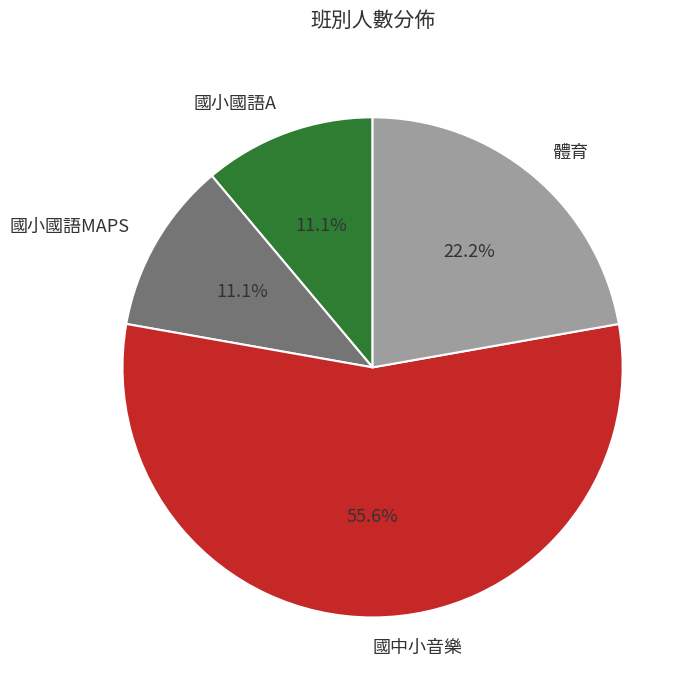

What is the ratio of the value at 體育 to the value at 國中小音樂?

0.4